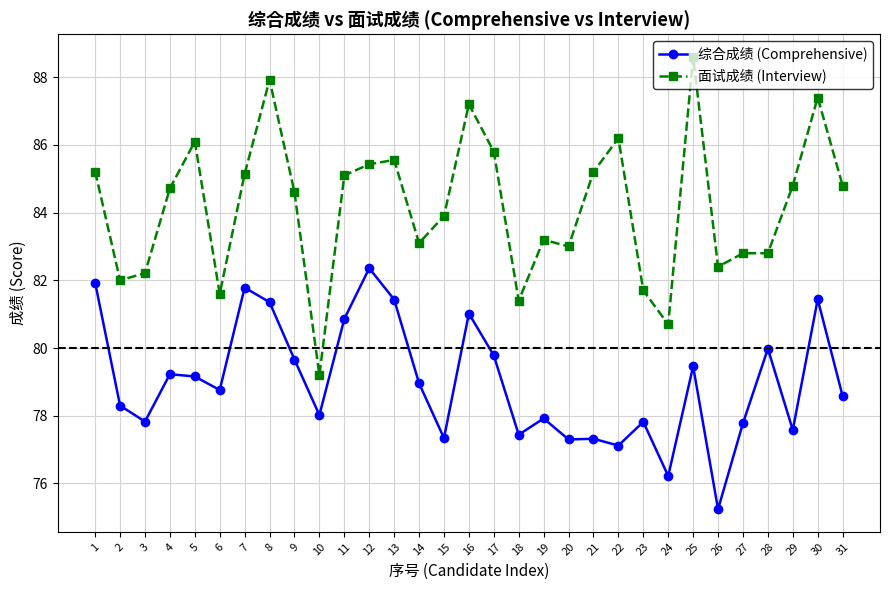

Which series has the largest total across all categories?

面试成绩 (Interview)